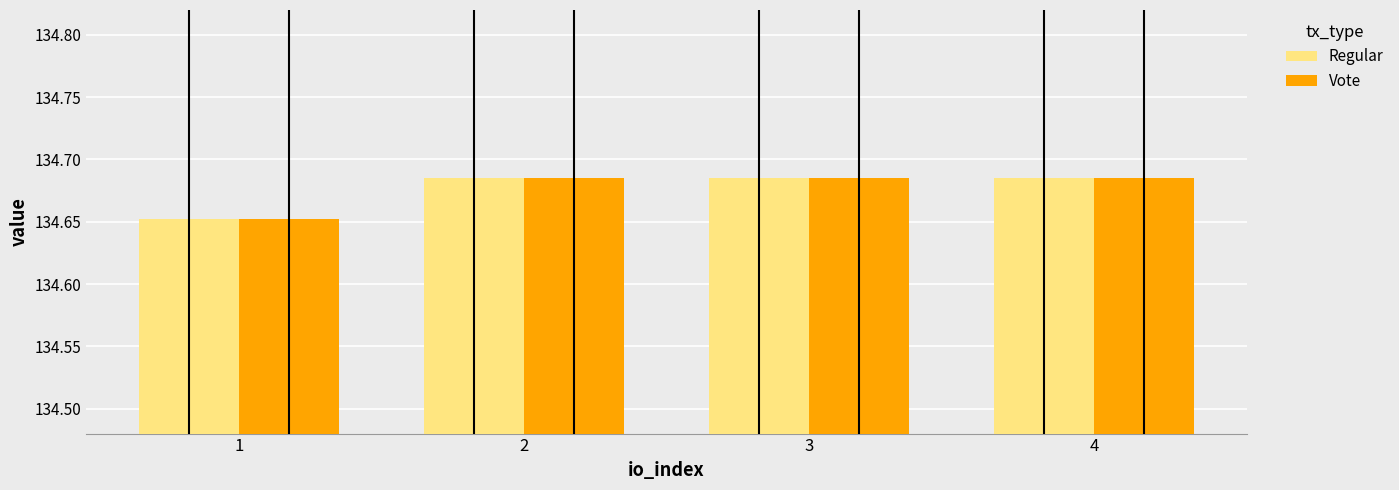

How many categories are shown in the chart?

4